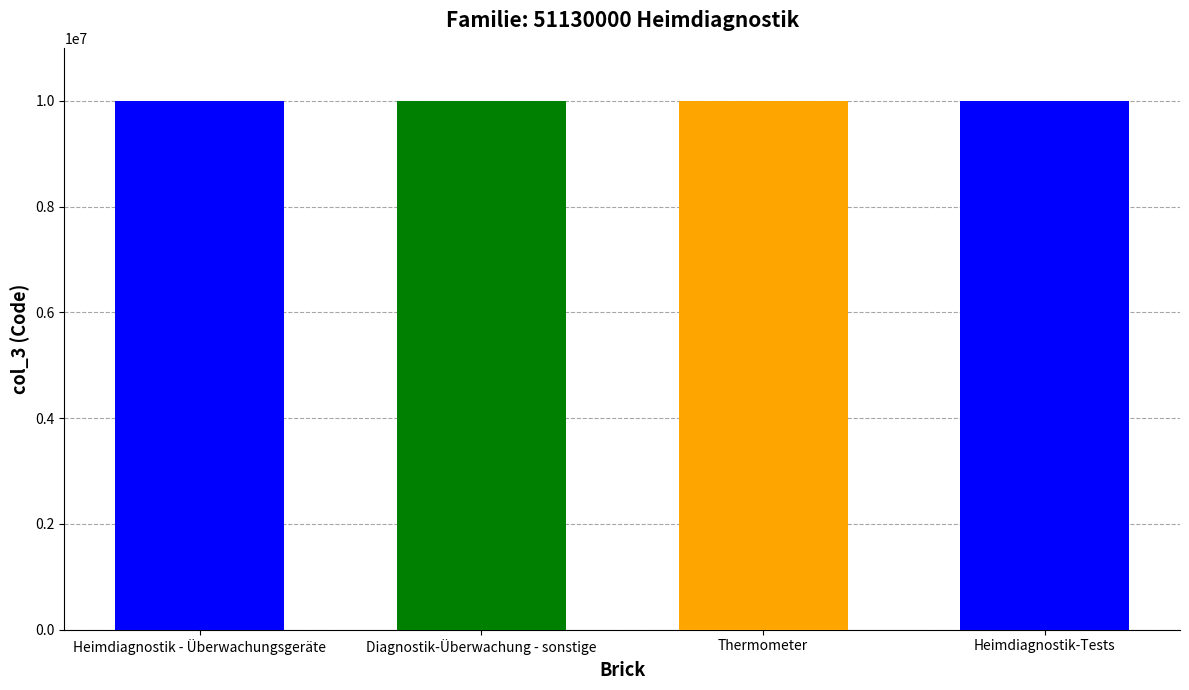

How many bars are there in total?

4